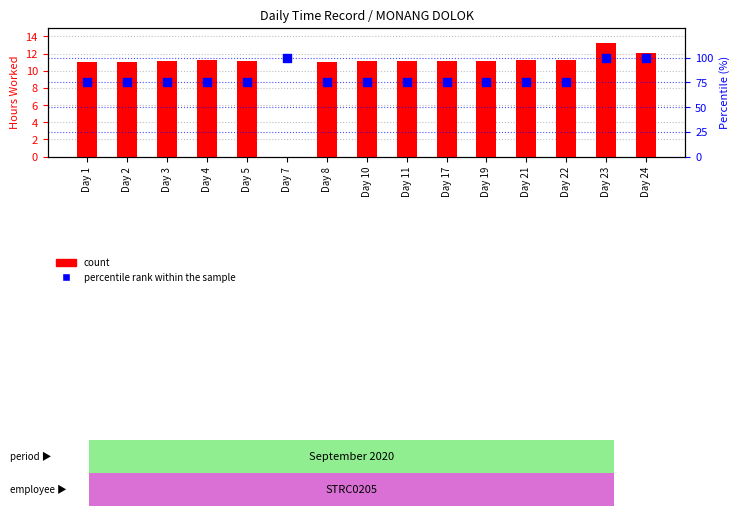

What is the total value across all series at Day 19?

86.1